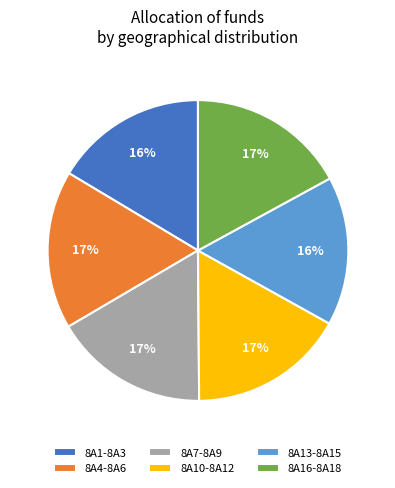

To the nearest percent, what percentage of the pie is 8A13-8A15?

16%